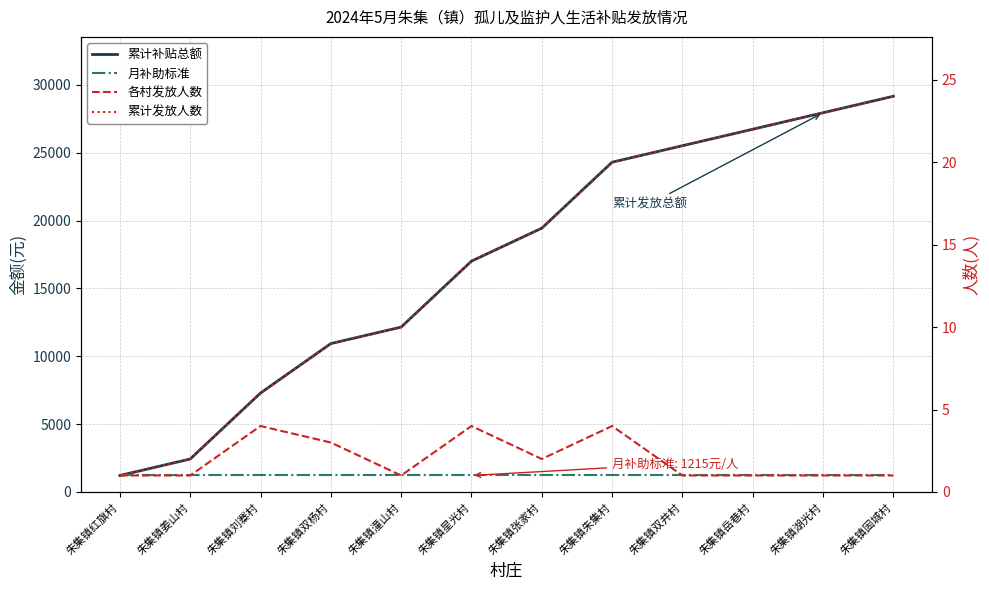

Where is 各村发放人数 nearest to the value 2?

朱集镇张家村